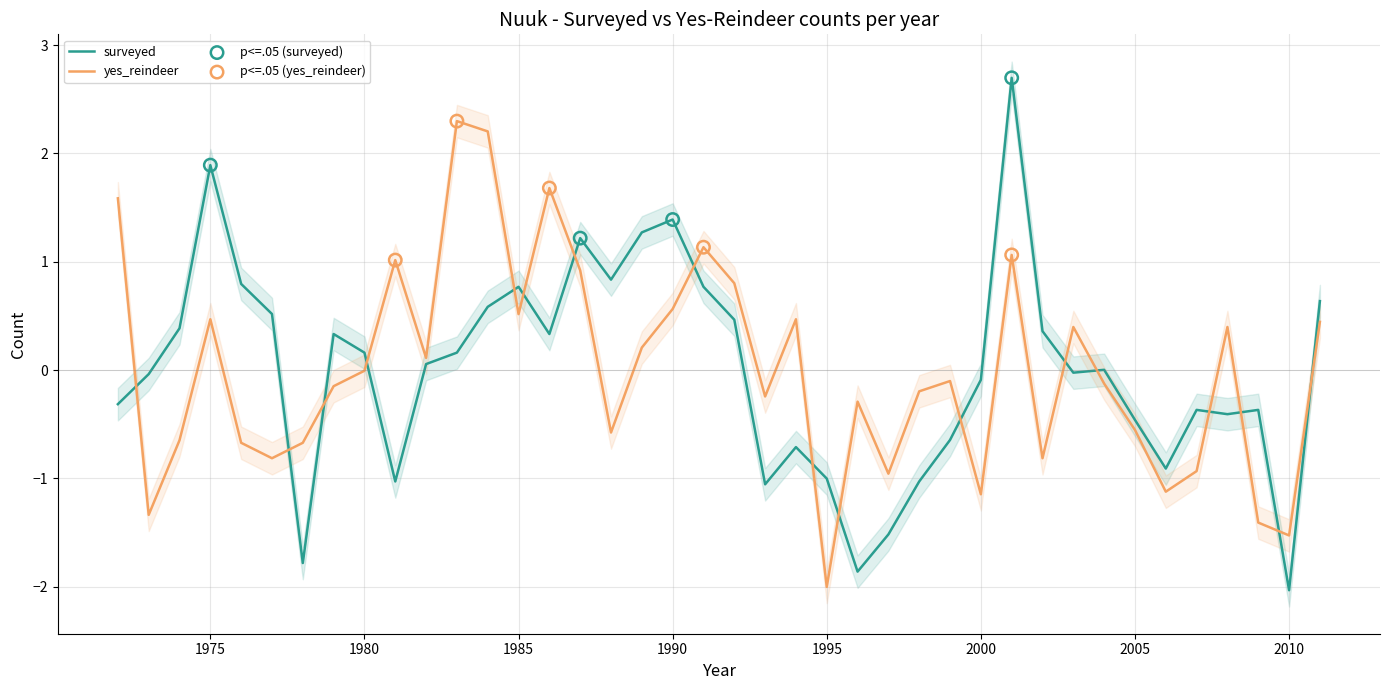

Which series has the largest total across all categories?

surveyed